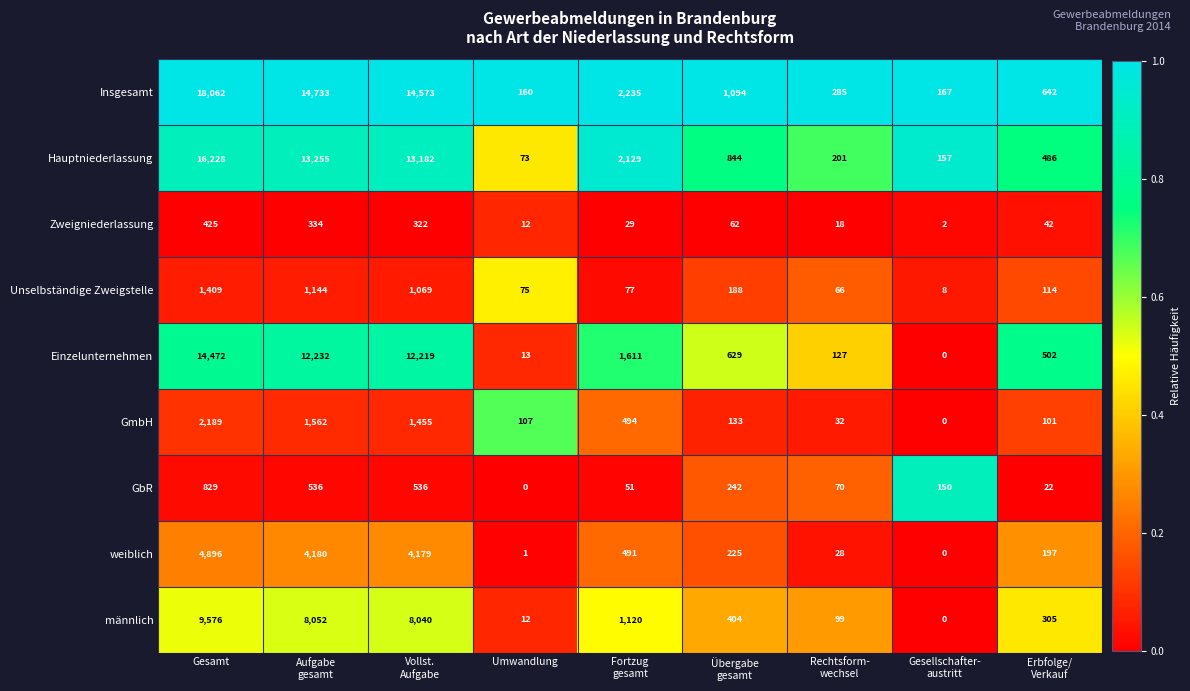

What is the sum of all Hauptniederlassung values?

46555